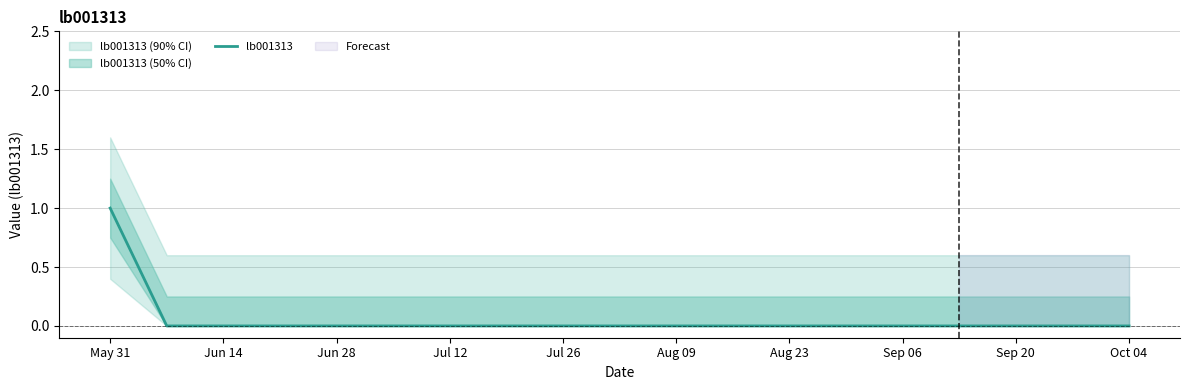

The value of lb001313 at Aug 23 is 0. True or false?

True